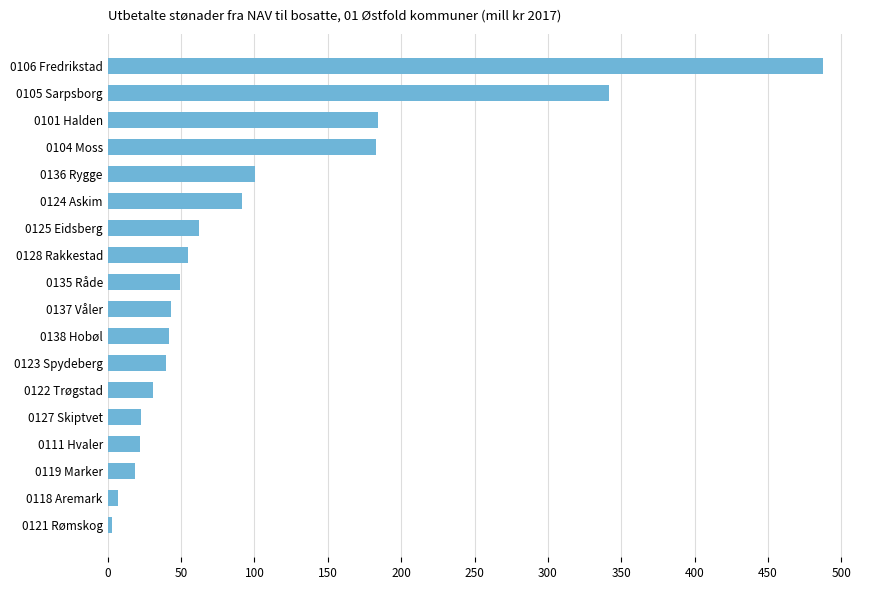

The value at 0136 Rygge is 51.3. True or false?

False